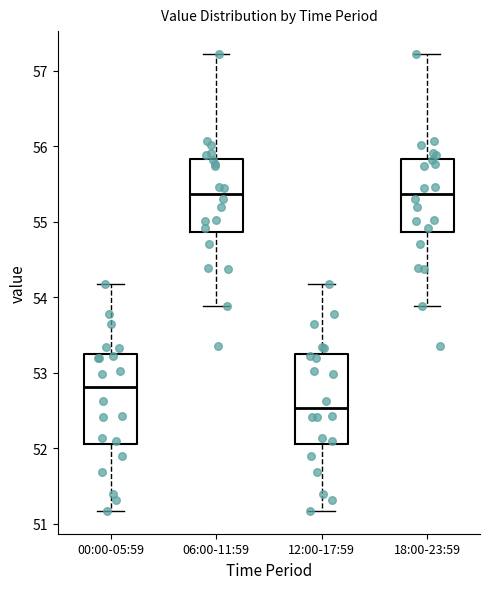

Reading left to right, read every box against the y-axis: the position of its median line, the range the box covers, and the ends of its whiskers. The values are not printed on the chart, so give them approximately, as read against the axis.

00:00-05:59: median 52.8, box 52.1 to 53.2, whiskers 51.2 to 54.2
06:00-11:59: median 55.4, box 54.9 to 55.8, whiskers 53.9 to 57.2
12:00-17:59: median 52.5, box 52.1 to 53.2, whiskers 51.2 to 54.2
18:00-23:59: median 55.4, box 54.9 to 55.8, whiskers 53.9 to 57.2